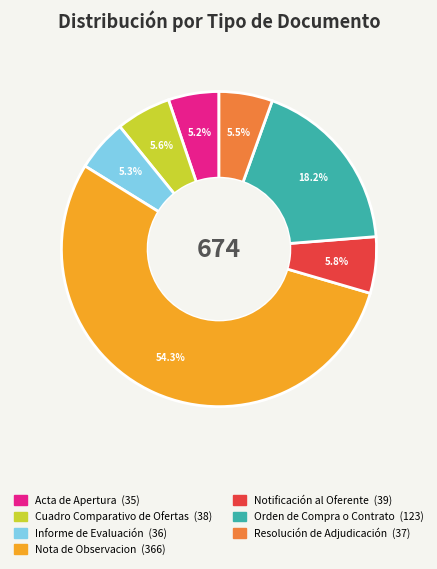

To the nearest percent, what is the average slice percentage?

14%